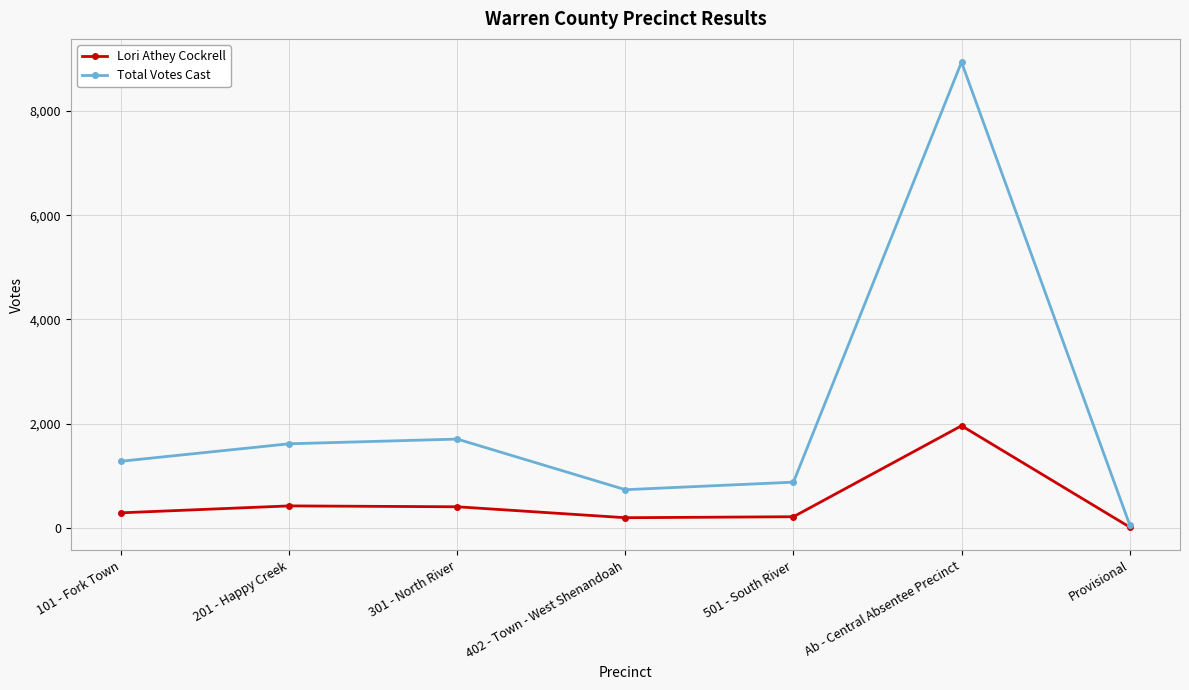

What is the label of the 1st point from the right?

Provisional